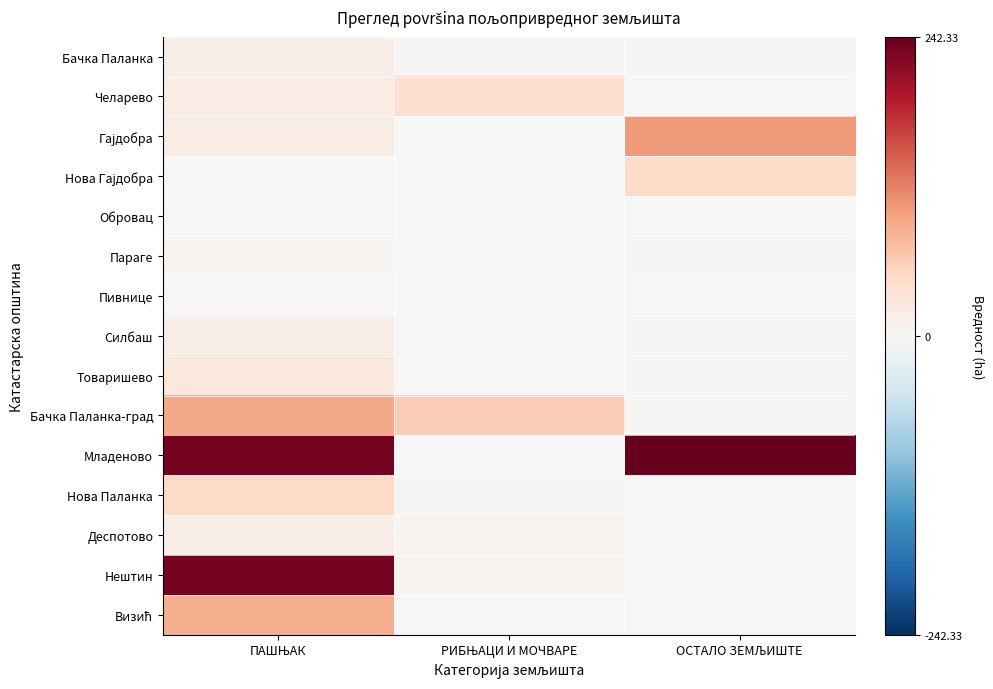

What is the total value across all series at ПАШЊАК?

803.7